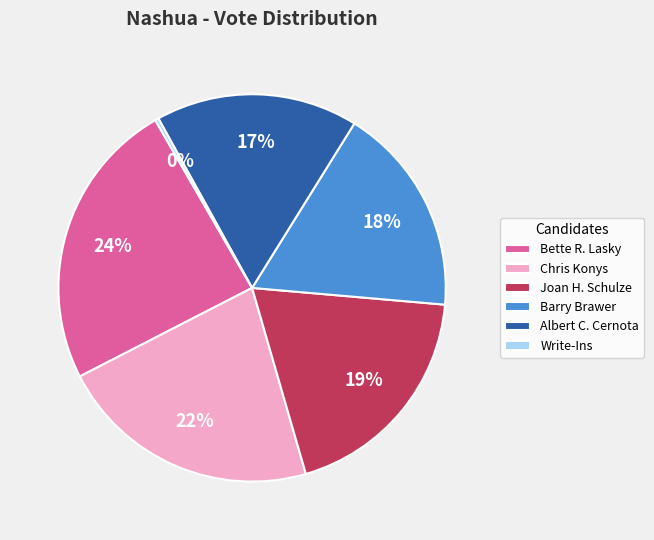

What is the smallest slice in the pie chart?

Write-Ins